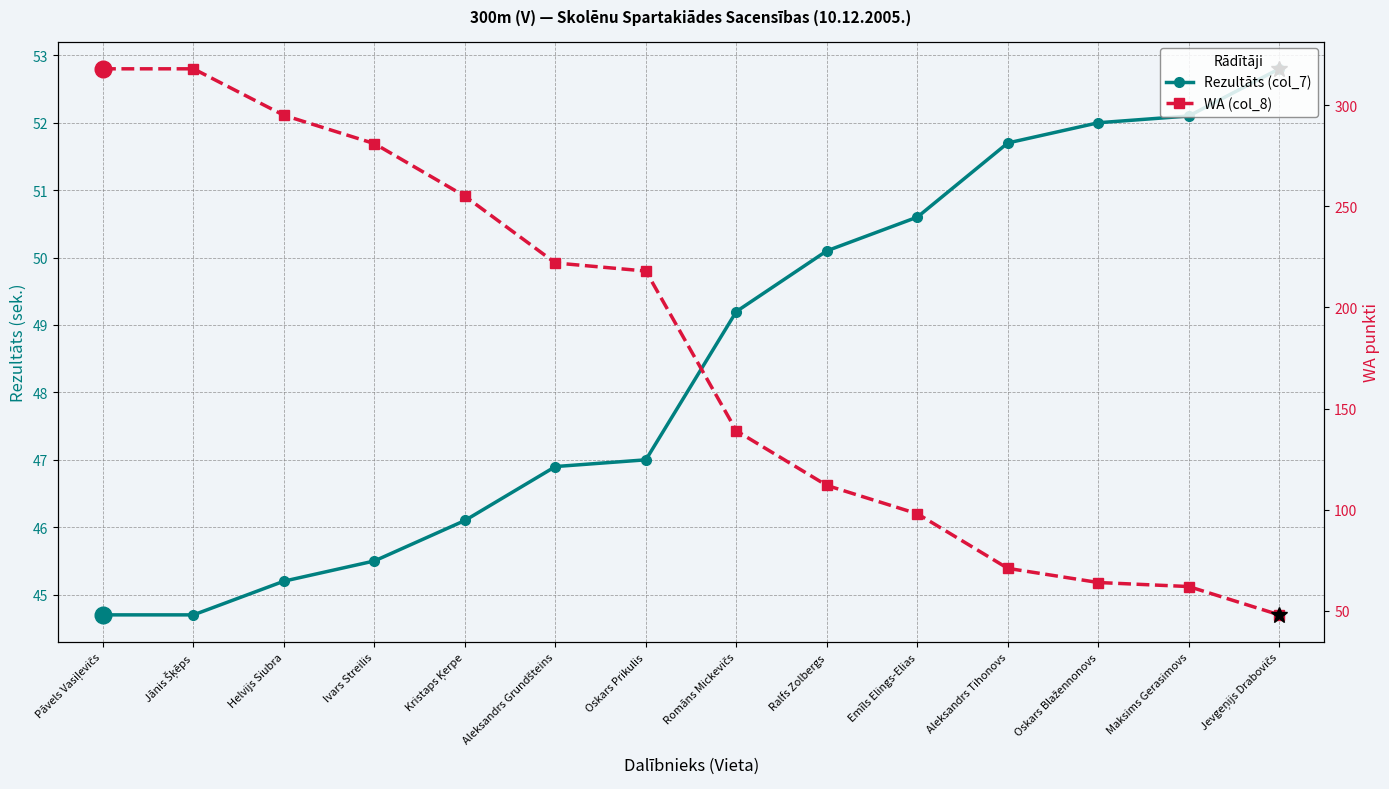

The Rezultāts (col_7) series shows 44.7 at Jānis Šķēps. True or false?

True